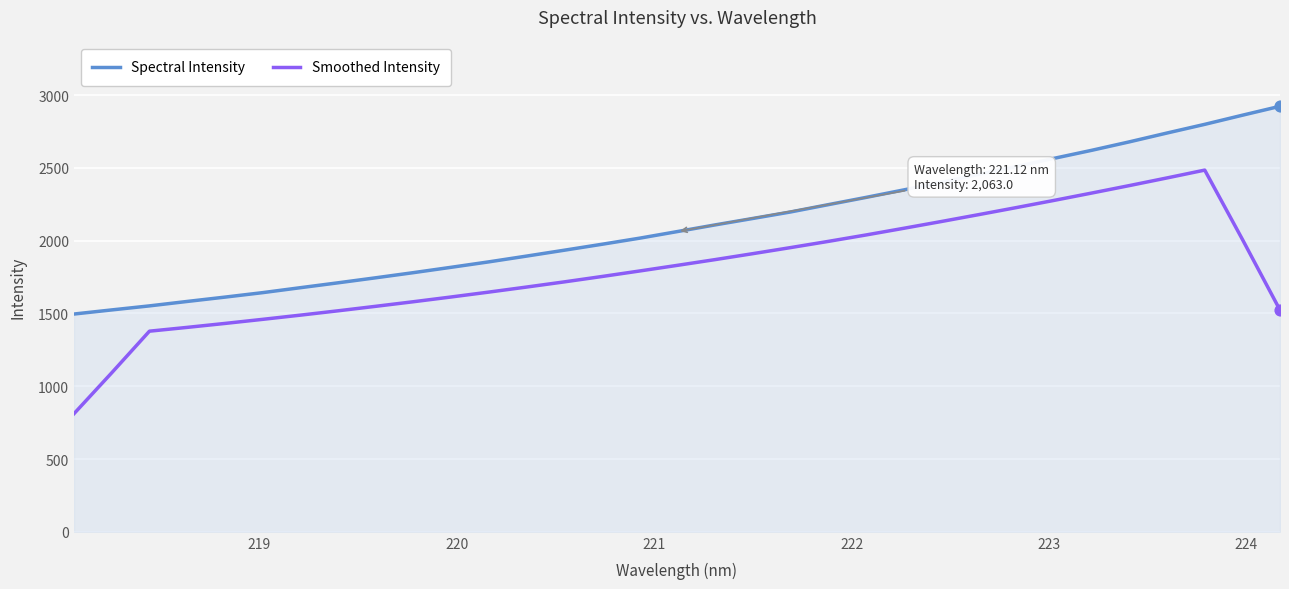

Which series has the widest spread of values?

Smoothed Intensity